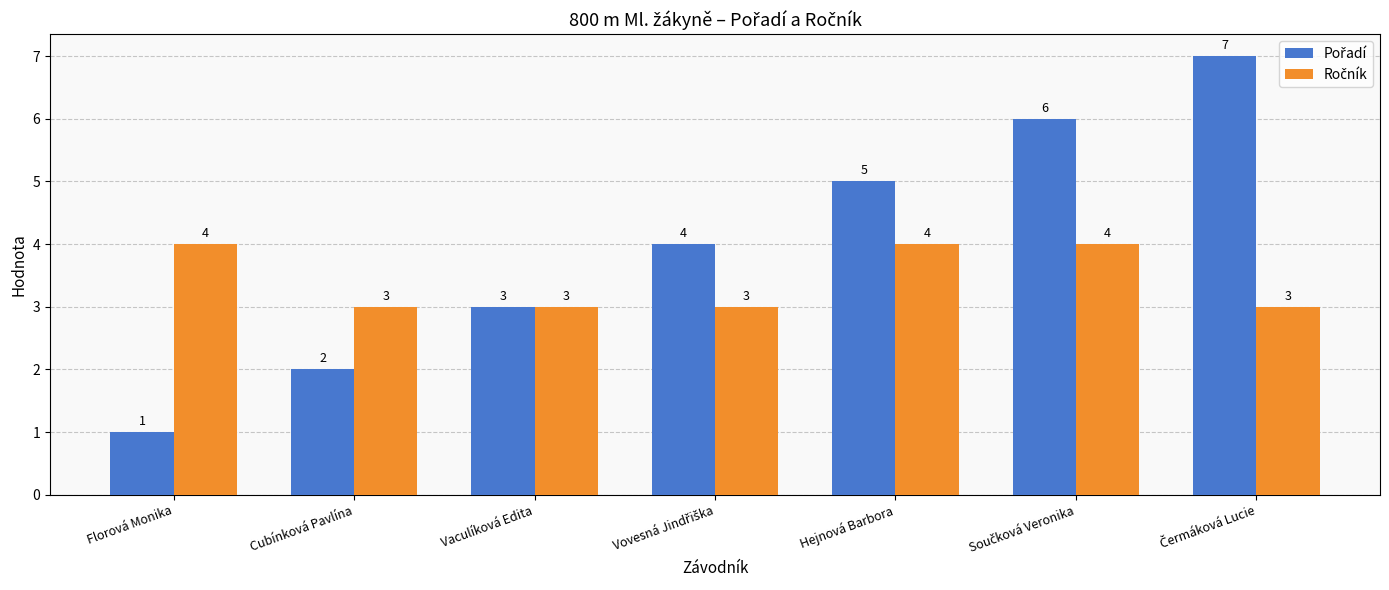

Which label corresponds to the smallest value in the chart?

Florová Monika